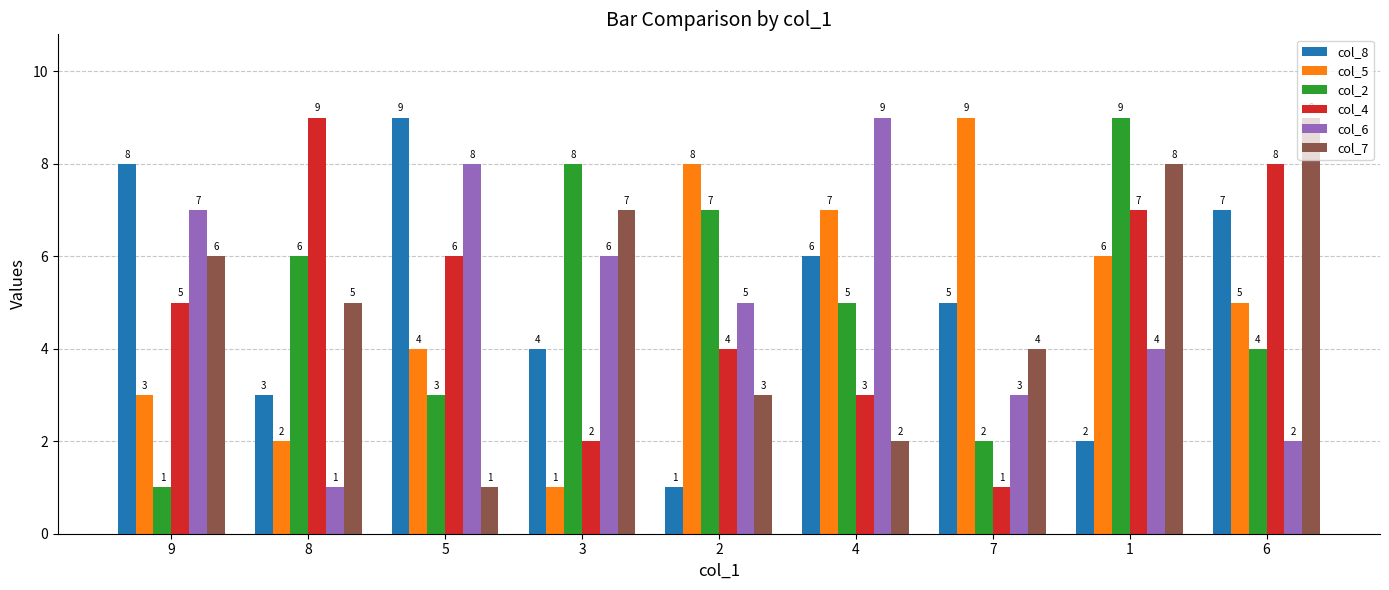

How many distinct data groups are displayed?

6